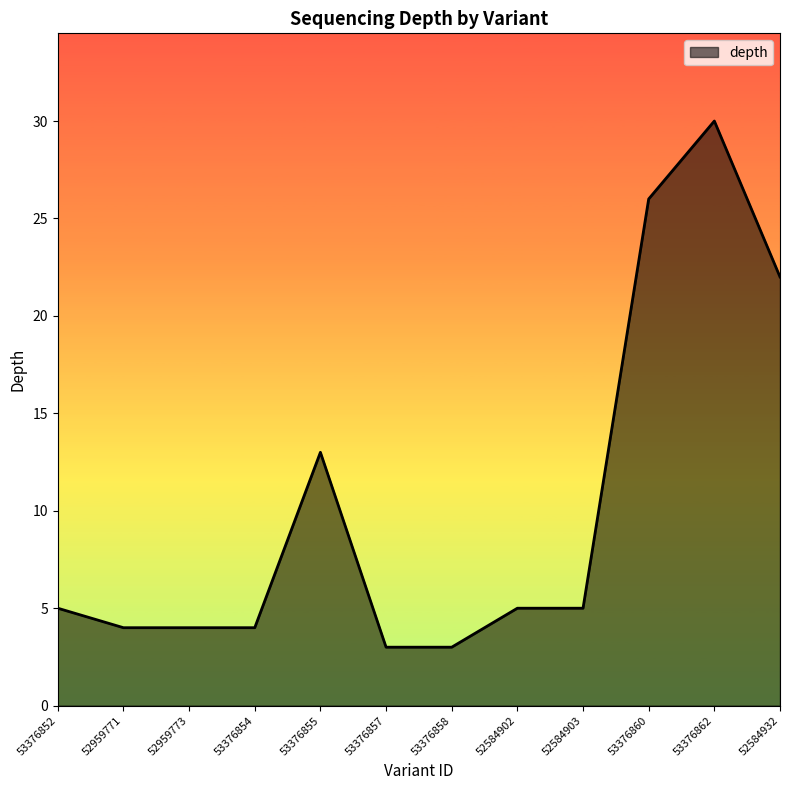

Does the chart display data point markers on the line(s)?

No